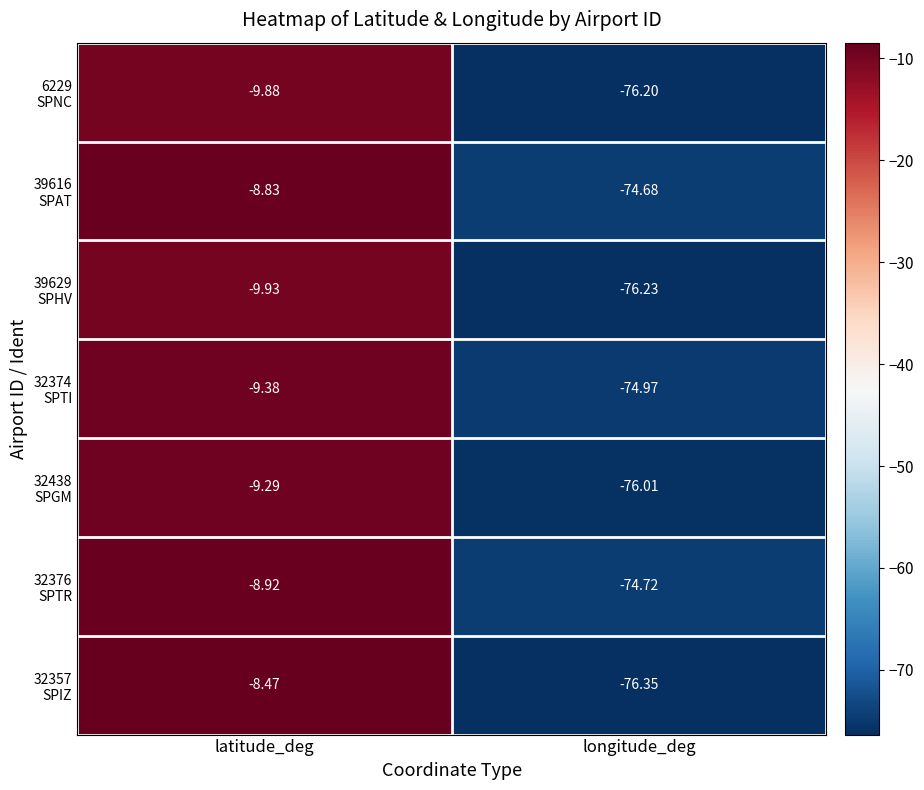

At which category is the sum across all series the highest?

latitude_deg